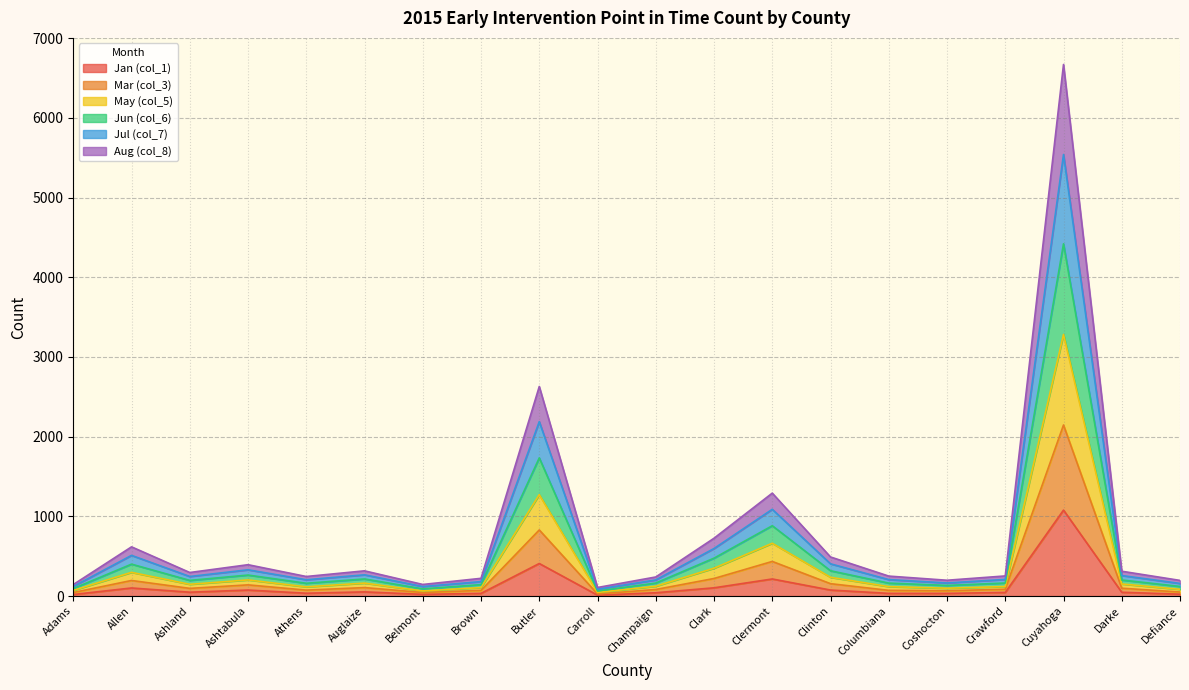

At which category is the sum across all series the highest?

Cuyahoga